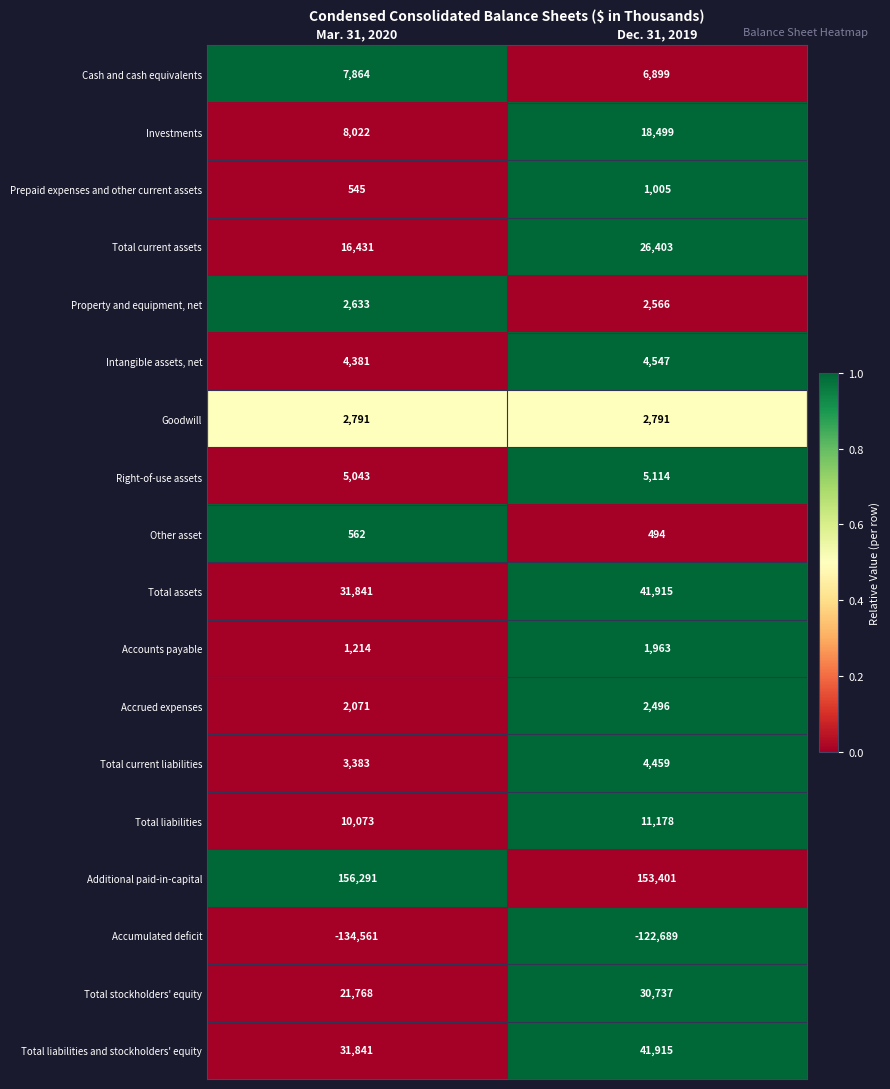

Rank the categories by Total current liabilities value from highest to lowest.

Dec. 31, 2019, Mar. 31, 2020